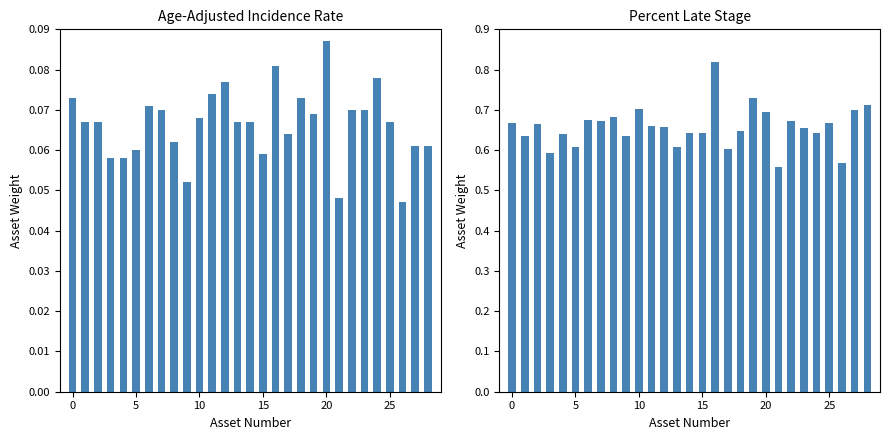

Which series changed the most between 16 and 19?

Percent Late Stage